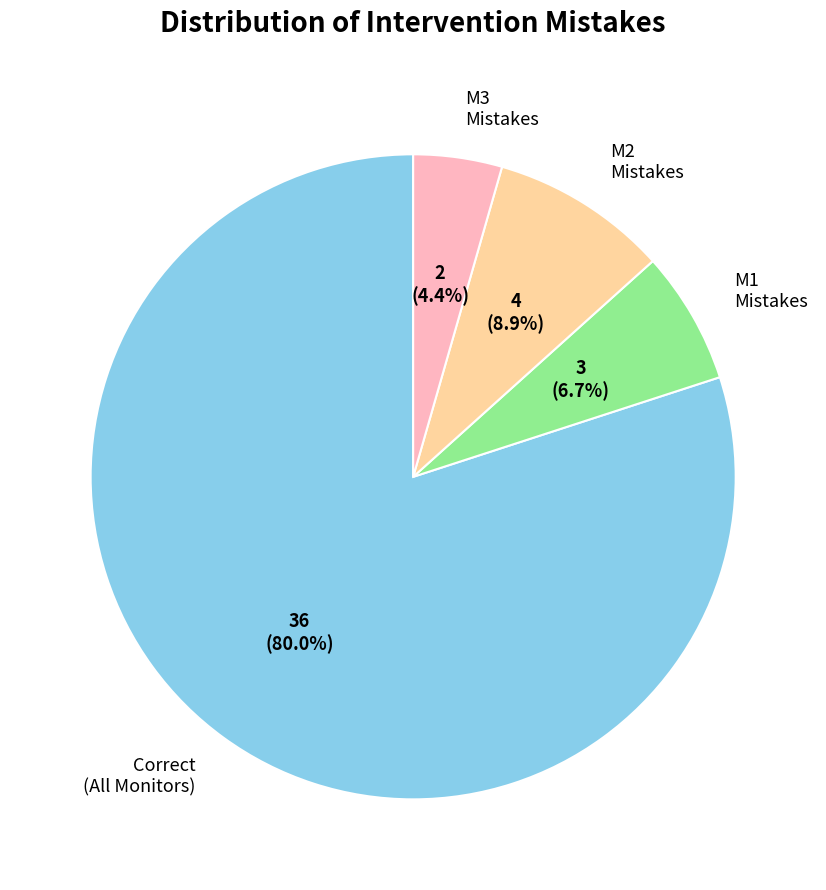

Combined, do M2 Mistakes and Correct (All Monitors) account for over 50%?

Yes